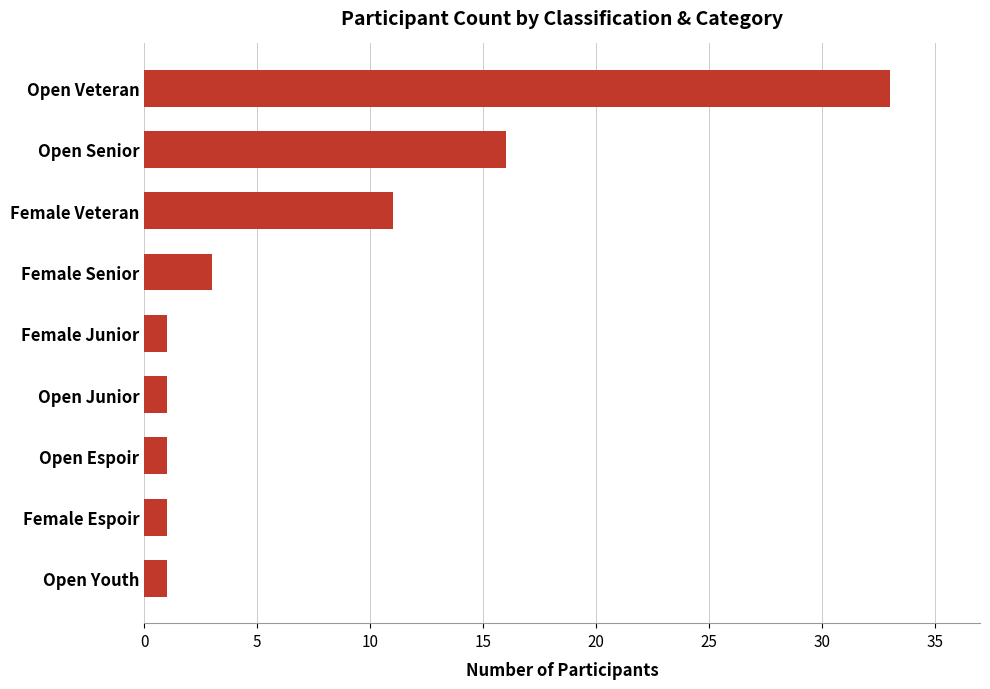

Reading top to bottom, transcribe all the data shown in this chart.

33	16	11	3	1	1	1	1	1